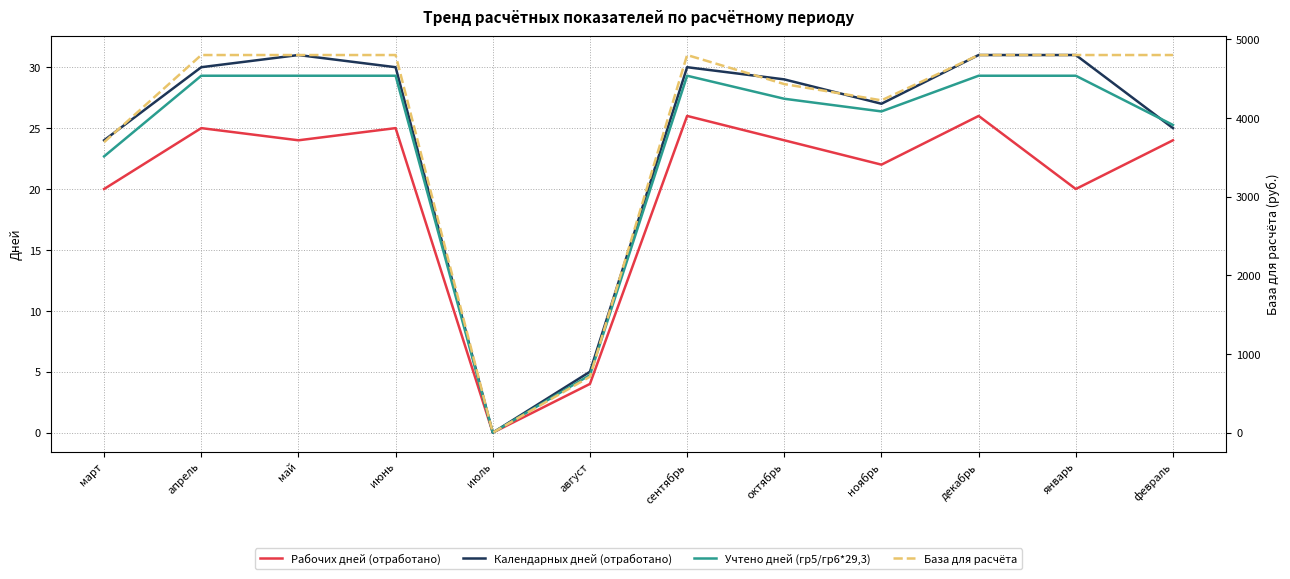

Rank the categories by Календарных дней (отработано) value from lowest to highest.

июль, август, март, февраль, ноябрь, октябрь, апрель, июнь, сентябрь, май, декабрь, январь